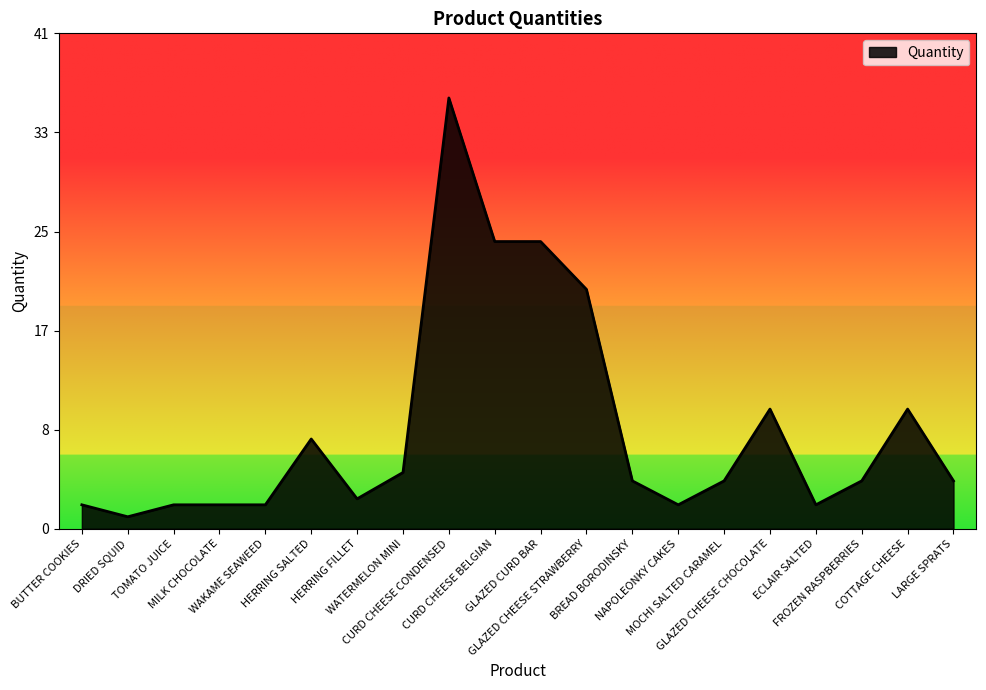

True or false: the data shows 10.1 at CURD CHEESE BELGIAN.

False